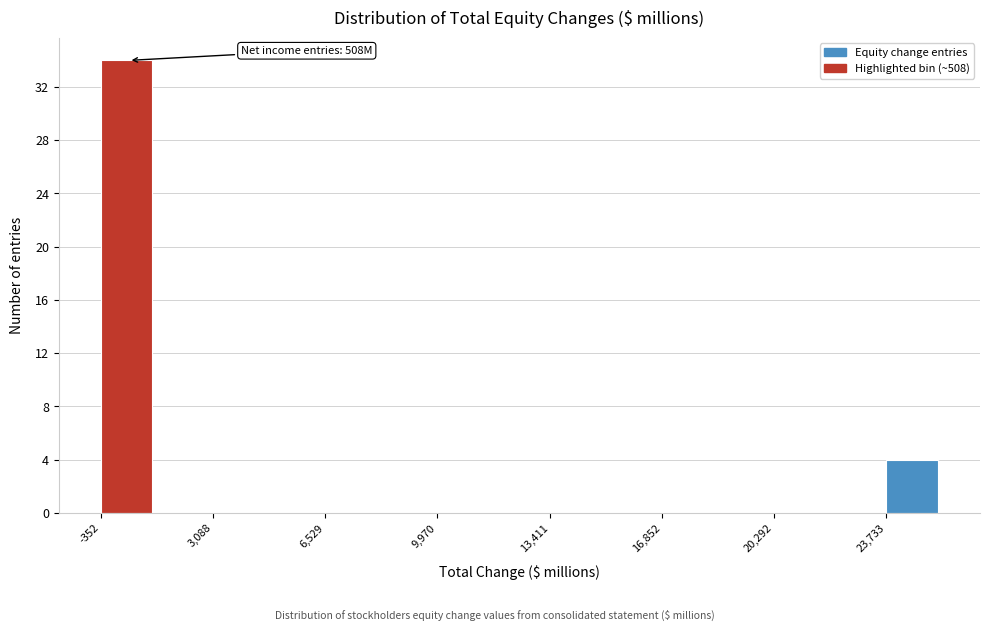

Around what value on the x-axis is the tallest bar? Give the approximate position of its centre, as read against the axis.

500